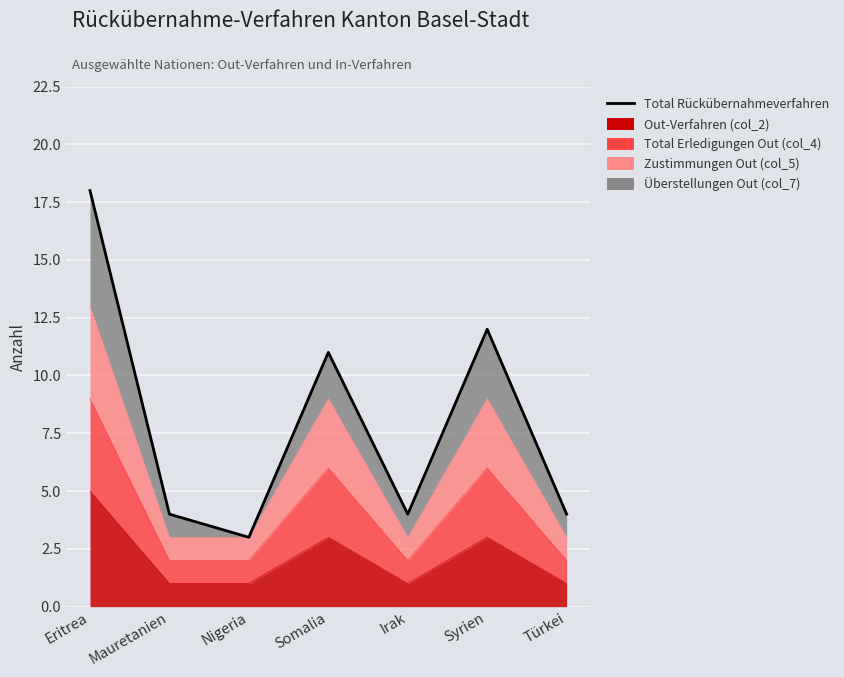

Which label corresponds to the largest value in the chart?

Eritrea